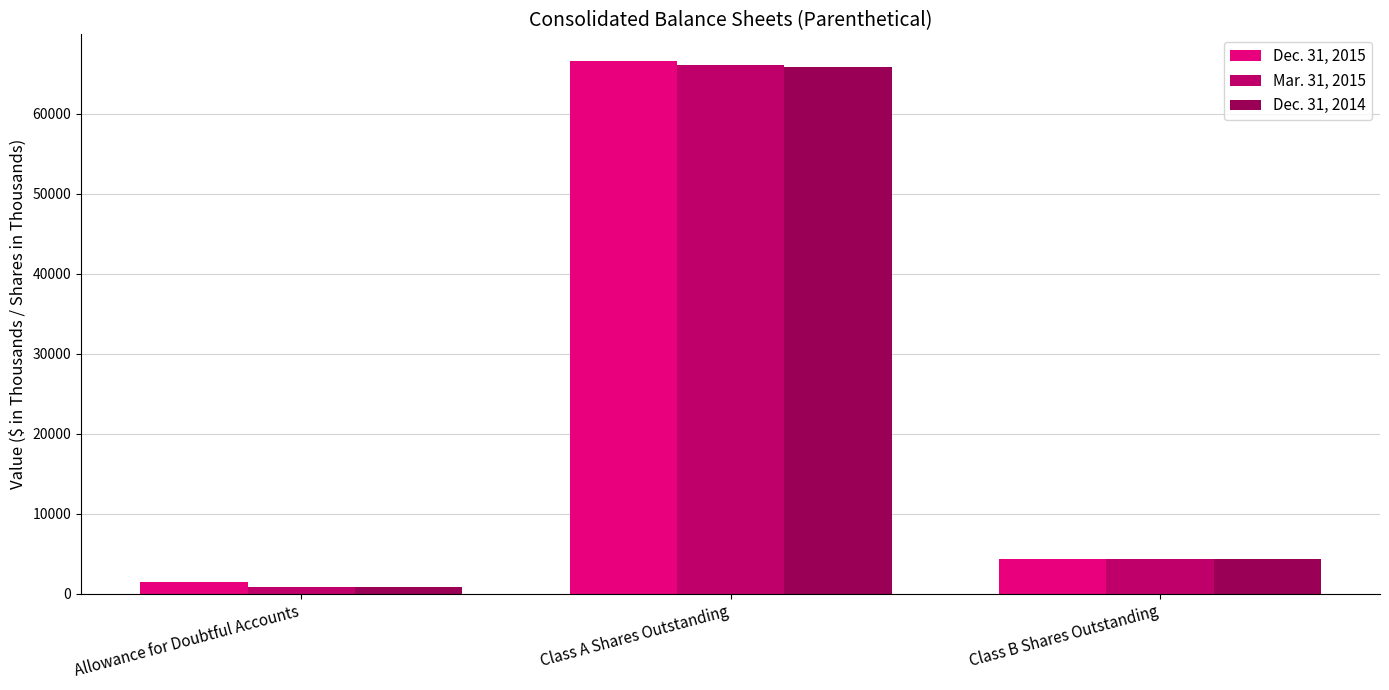

What is the label of the 1st bar from the right?

Class B Shares Outstanding